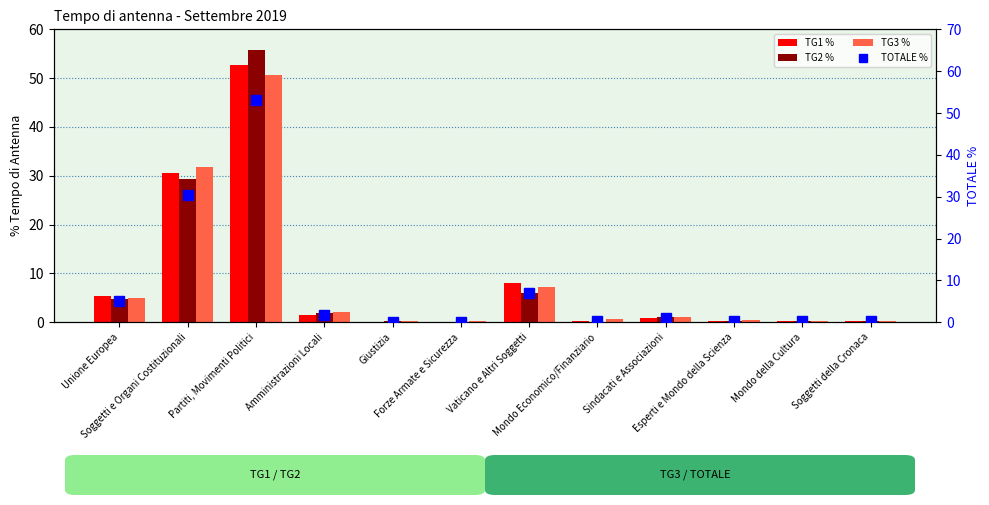

Which label corresponds to the smallest value in the chart?

Giustizia